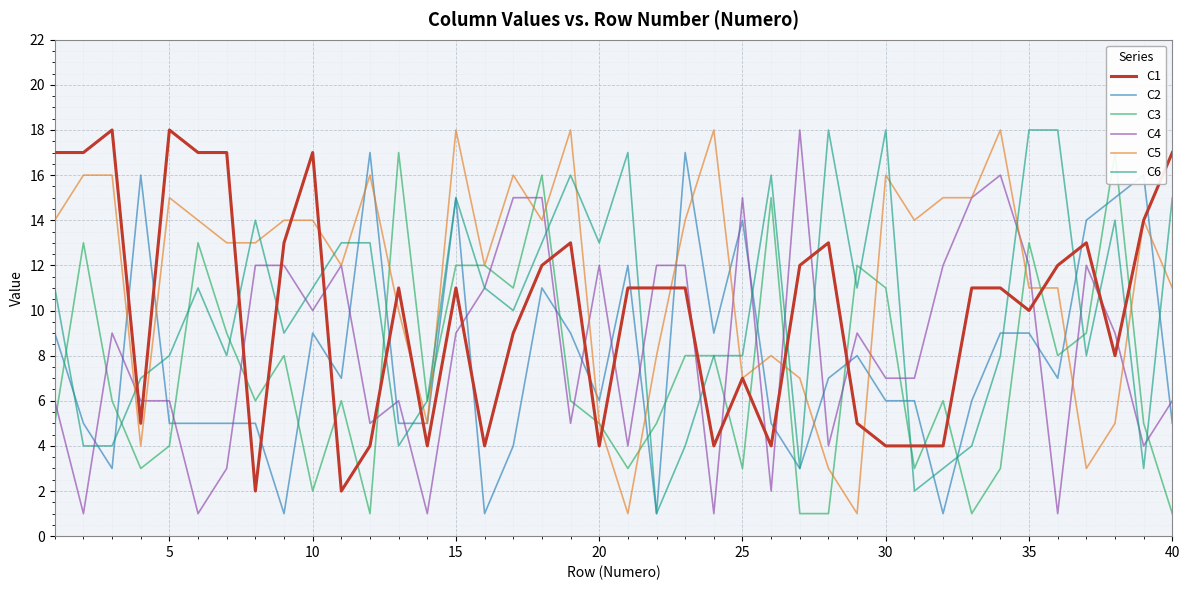

Is the value of C6 at 35 greater than the value of C2 at 40?

Yes